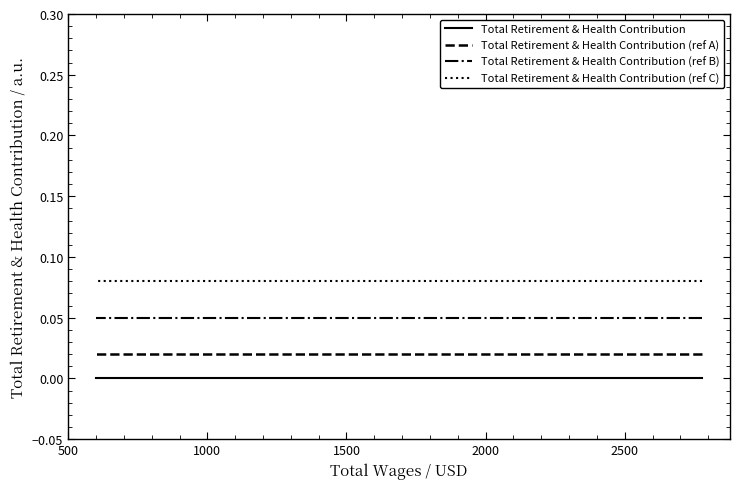

Which series has the widest spread of values?

Total Retirement & Health Contribution